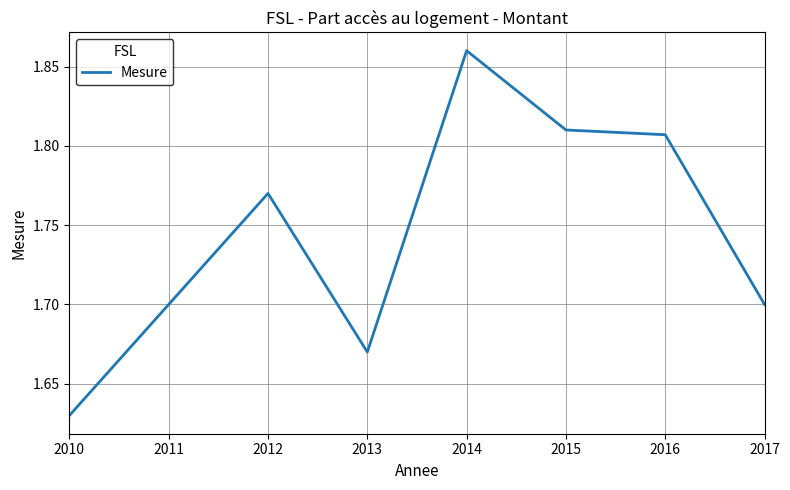

Where is the first local minimum?

2013